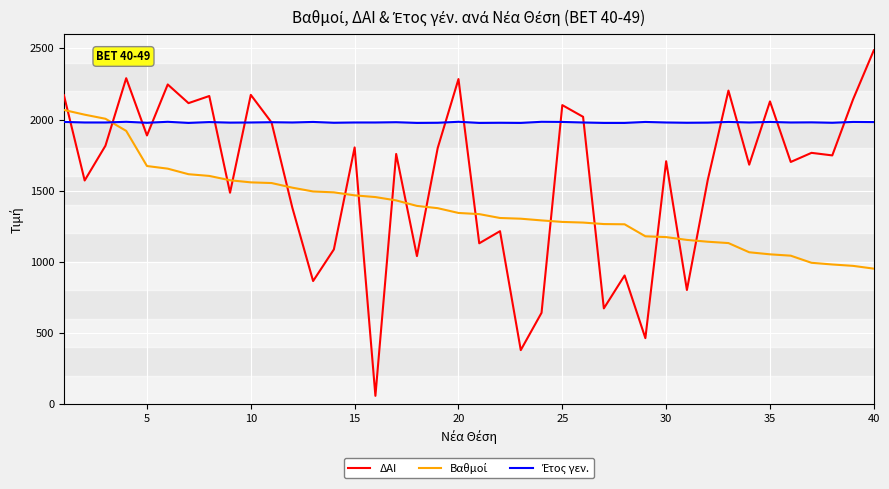

Which series has the largest range (max minus min)?

ΔΑΙ